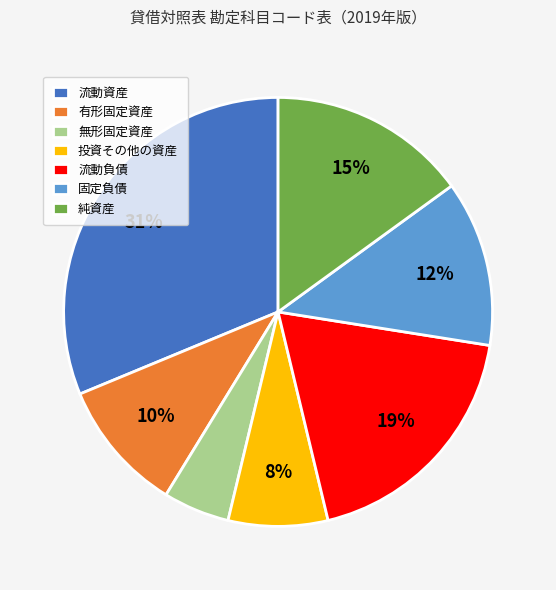

Between 流動資産 and 無形固定資産, which is larger?

流動資産